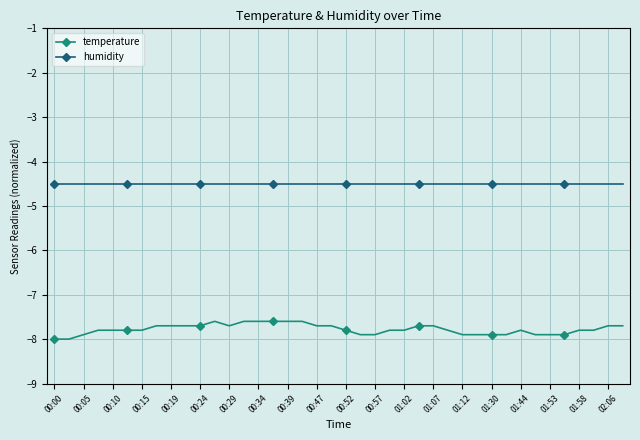

Which series has the widest spread of values?

temperature